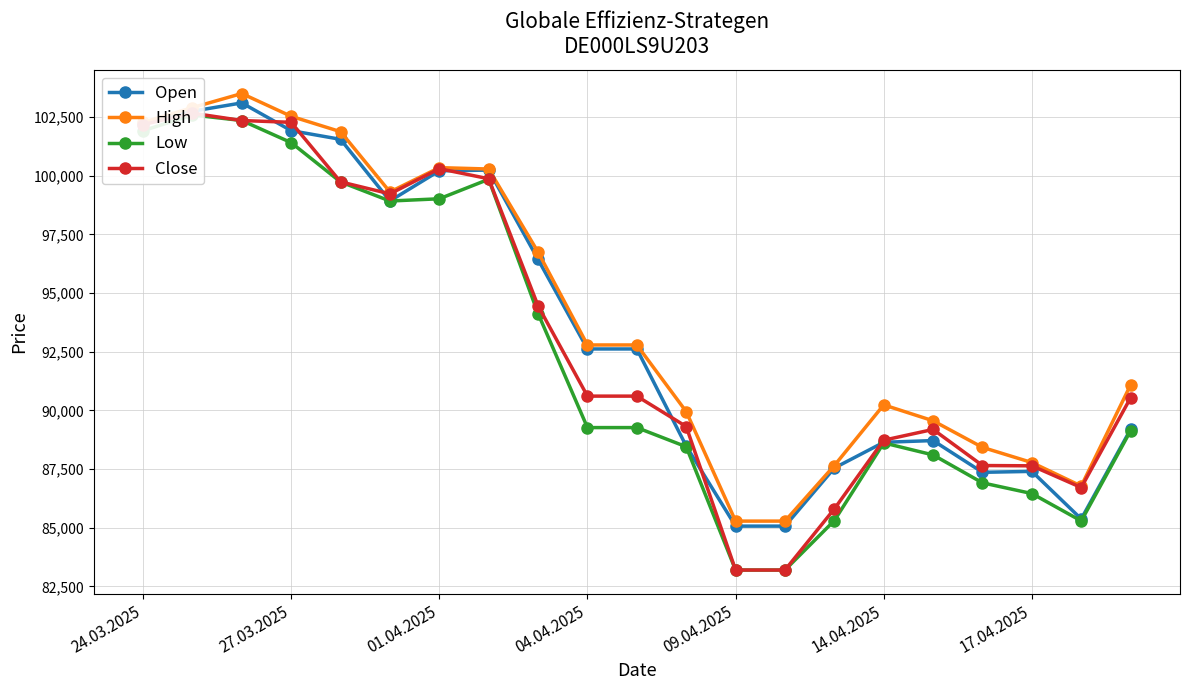

The Open series shows 44008 at 24.03.2025. True or false?

False